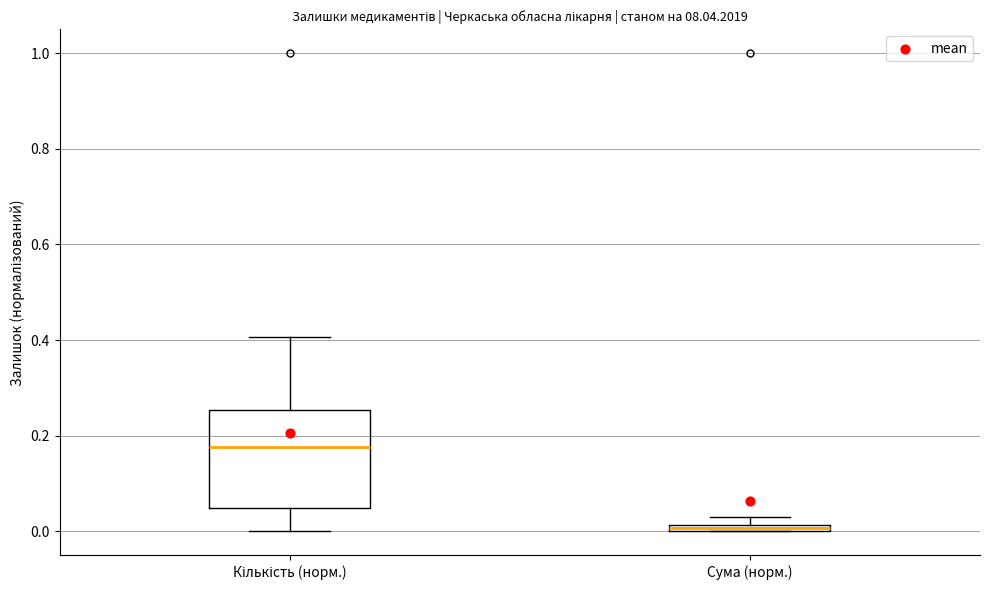

Which box's median line is the lowest?

Сума (норм.)